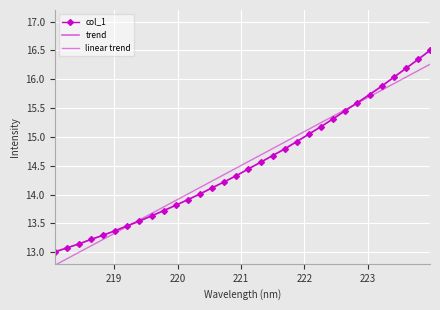

True or false: trend and linear trend intersect in this chart.

True